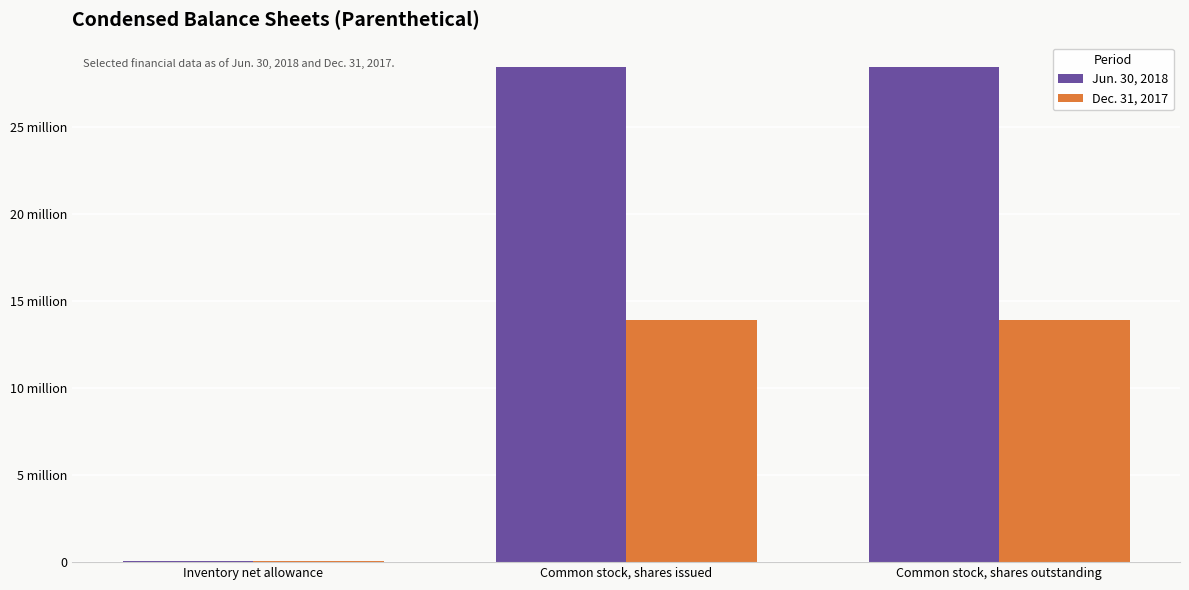

List the labels in order of Jun. 30, 2018 value, smallest first.

Inventory net allowance, Common stock, shares issued, Common stock, shares outstanding